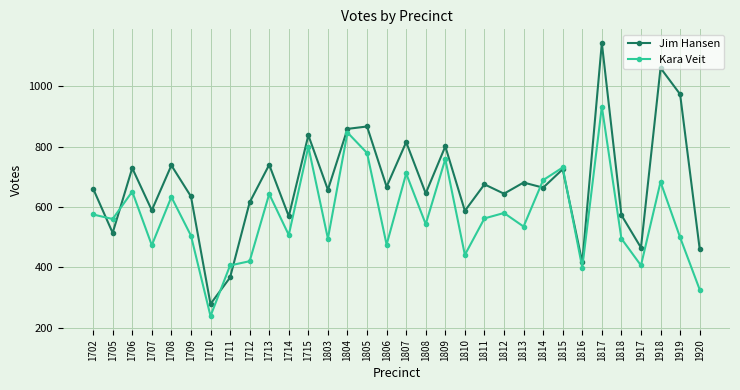

Which series has the largest range (max minus min)?

Jim Hansen